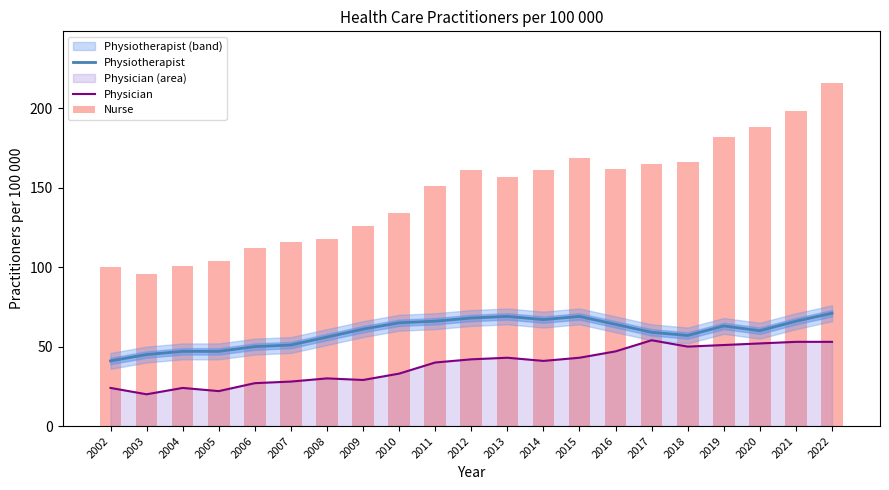

Reading left to right, transcribe all the data shown in this chart.

Physiotherapist: 41	45	47	47	50	51	56	61	65	66	68	69	67	69	64	59	57	63	60	66	71
Physician: 24	20	24	22	27	28	30	29	33	40	42	43	41	43	47	54	50	51	52	53	53
Nurse: 100	96	101	104	112	116	118	126	134	151	161	157	161	169	162	165	166	182	188	198	216